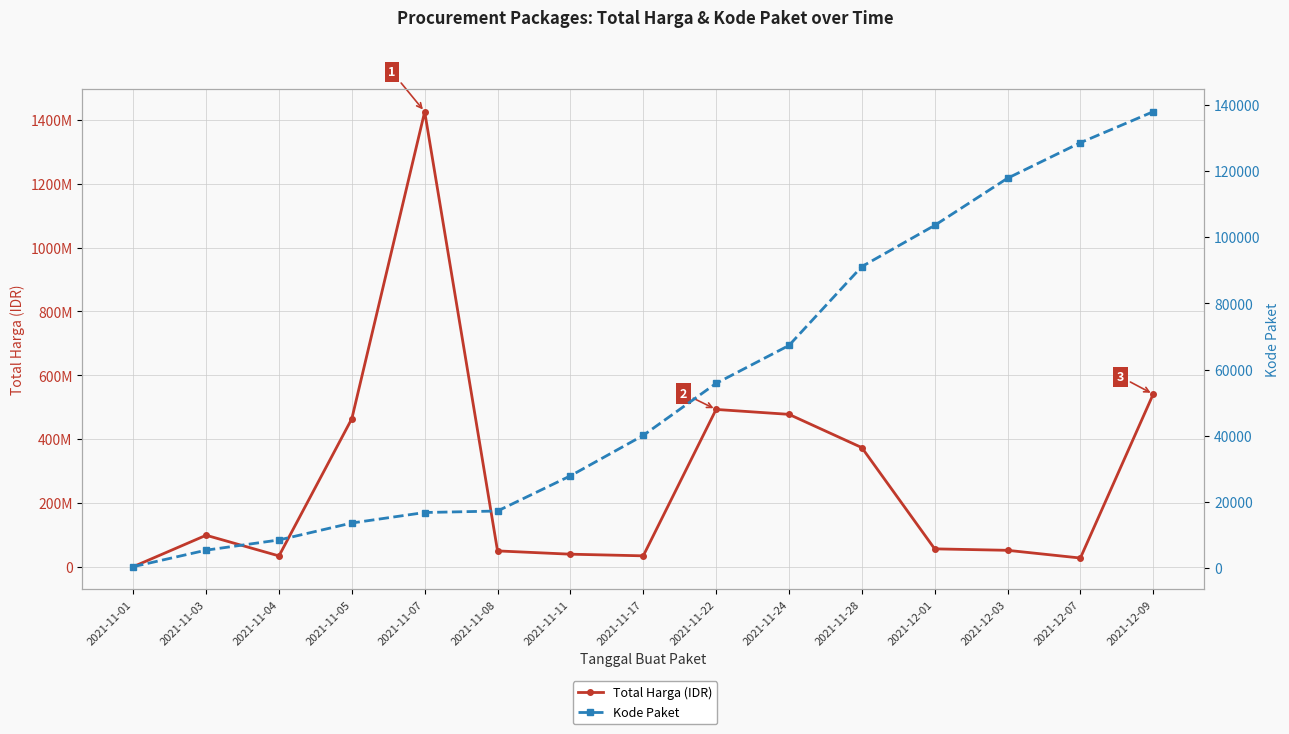

How many interior local peaks does the Total Harga (IDR) series have?

3